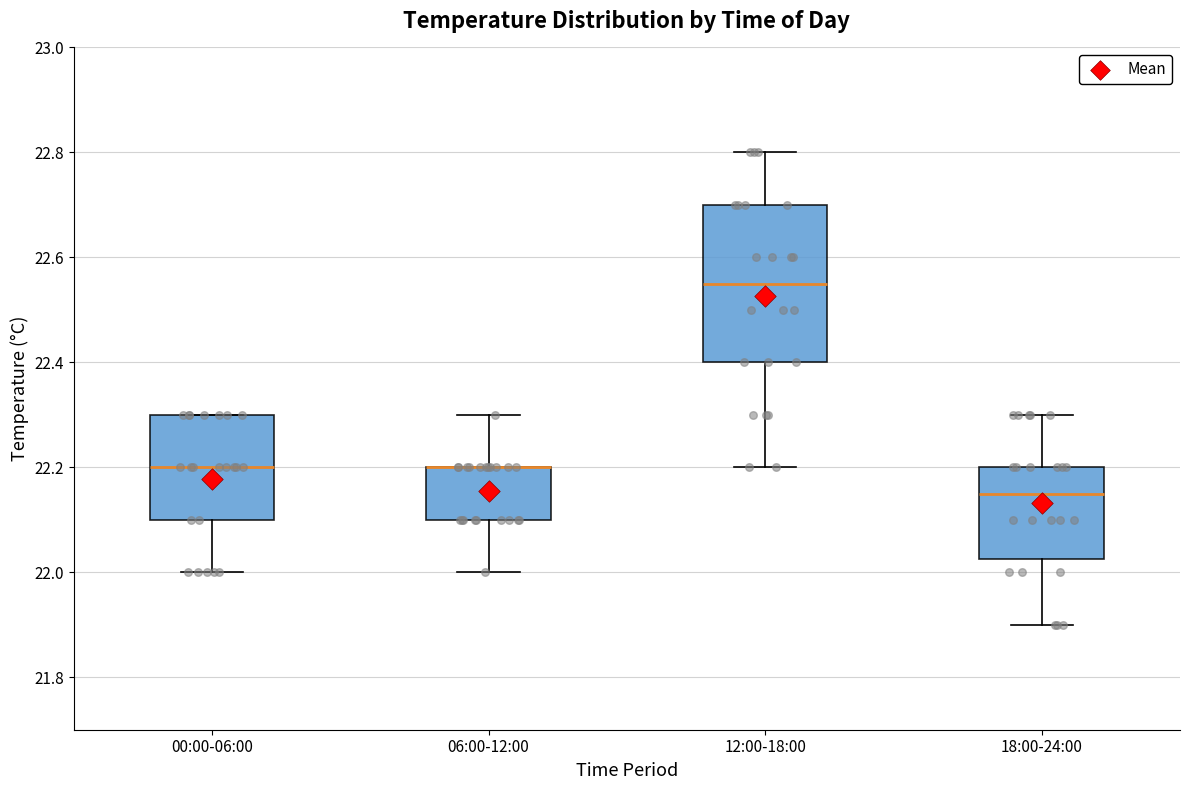

Where does the upper whisker of the box for 06:00-12:00 end on the y-axis? The values are not printed on the chart, so give them approximately, as read against the axis.

22.30